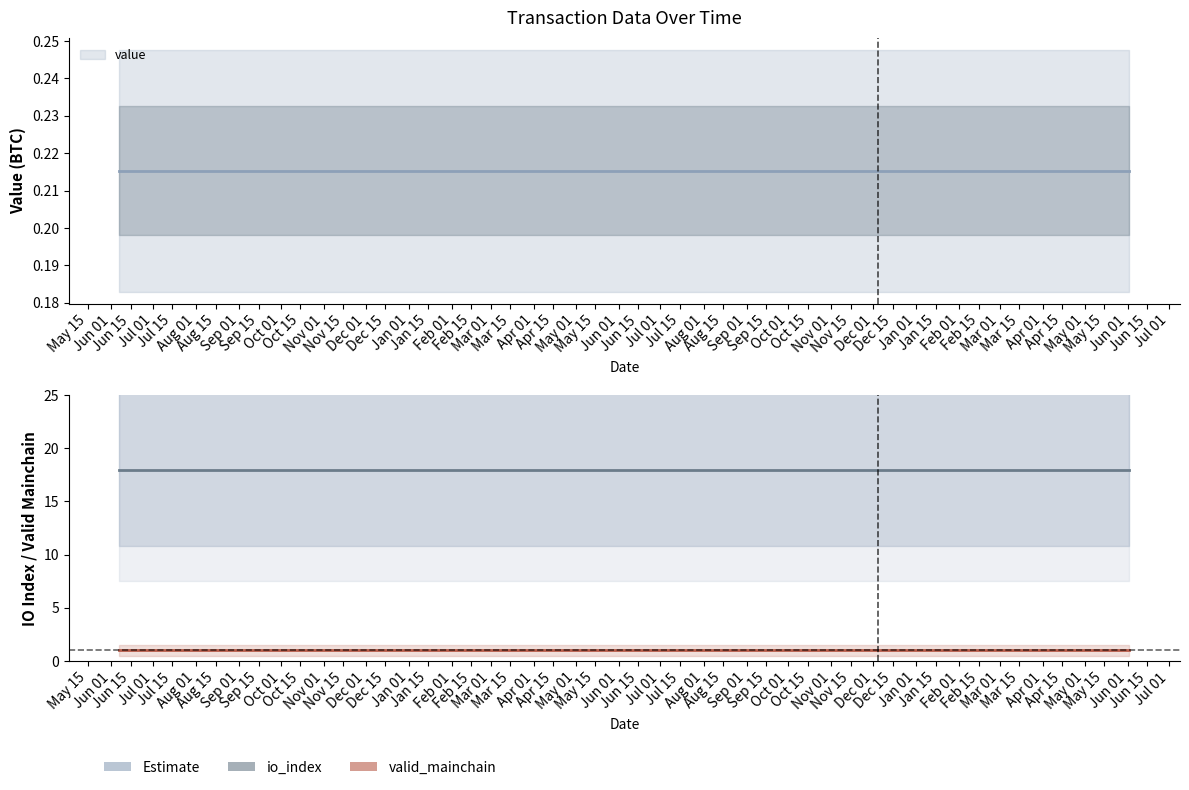

How many lines are shown in the chart?

3